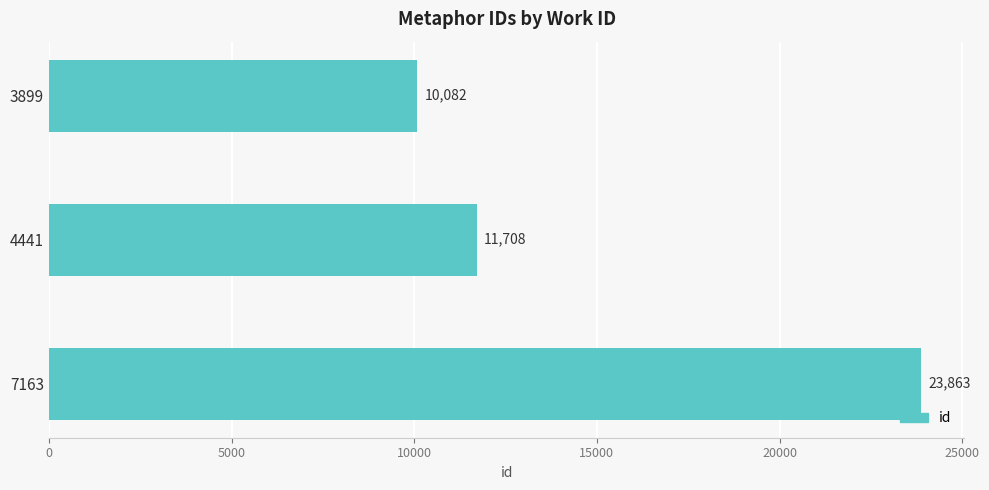

Are the bars grouped side by side (vs. stacked)?

No